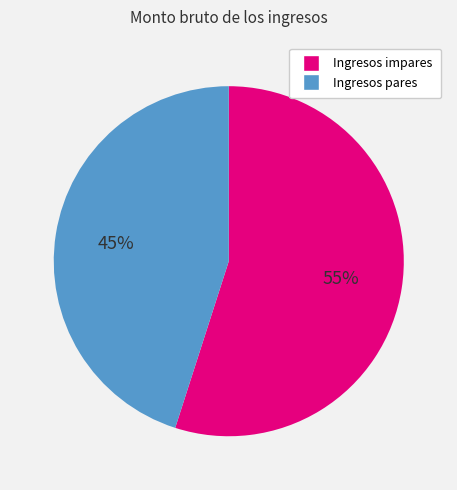

To the nearest percent, what is the average slice percentage?

50%